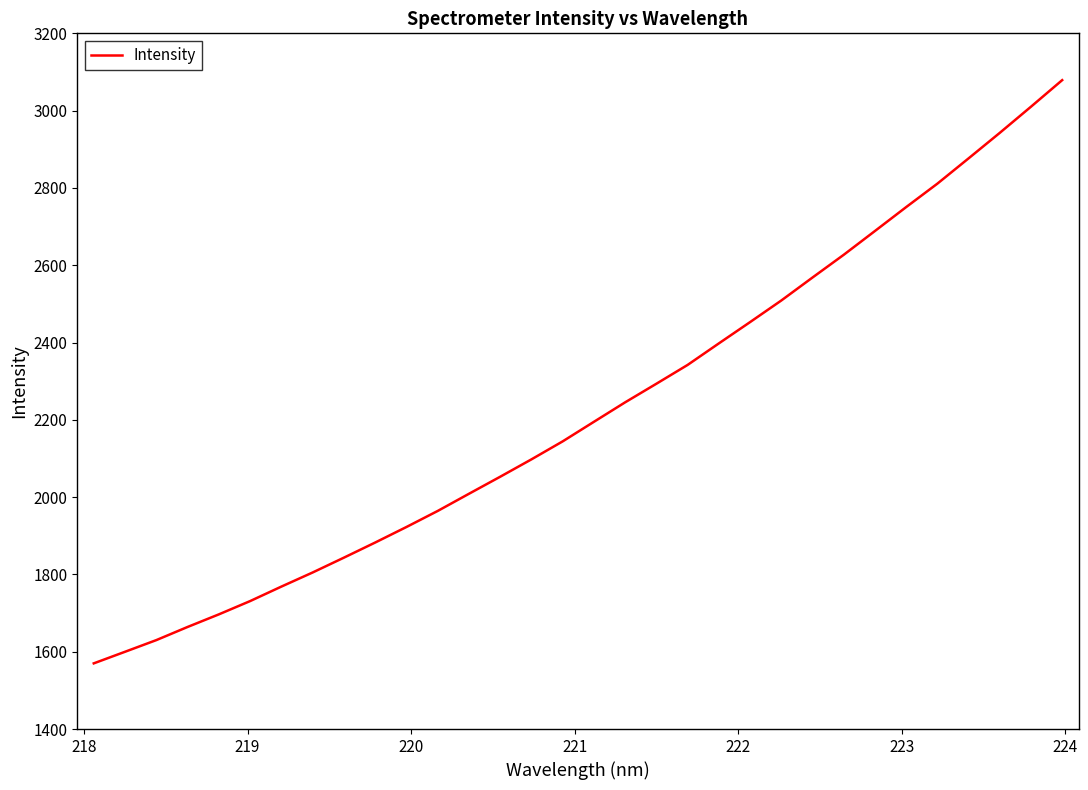

Does the chart have visible grid lines?

No